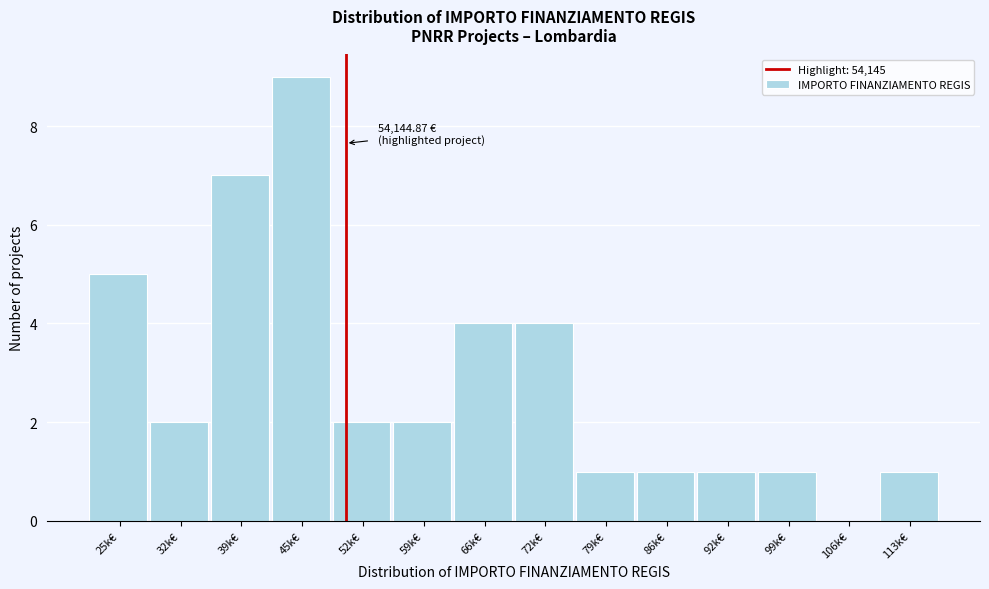

Reading right to left, extract all data points from this chart.

113k€=1	106k€=0	99k€=1	92k€=1	86k€=1	79k€=1	72k€=4	66k€=4	59k€=2	52k€=2	45k€=9	39k€=7	32k€=2	25k€=5